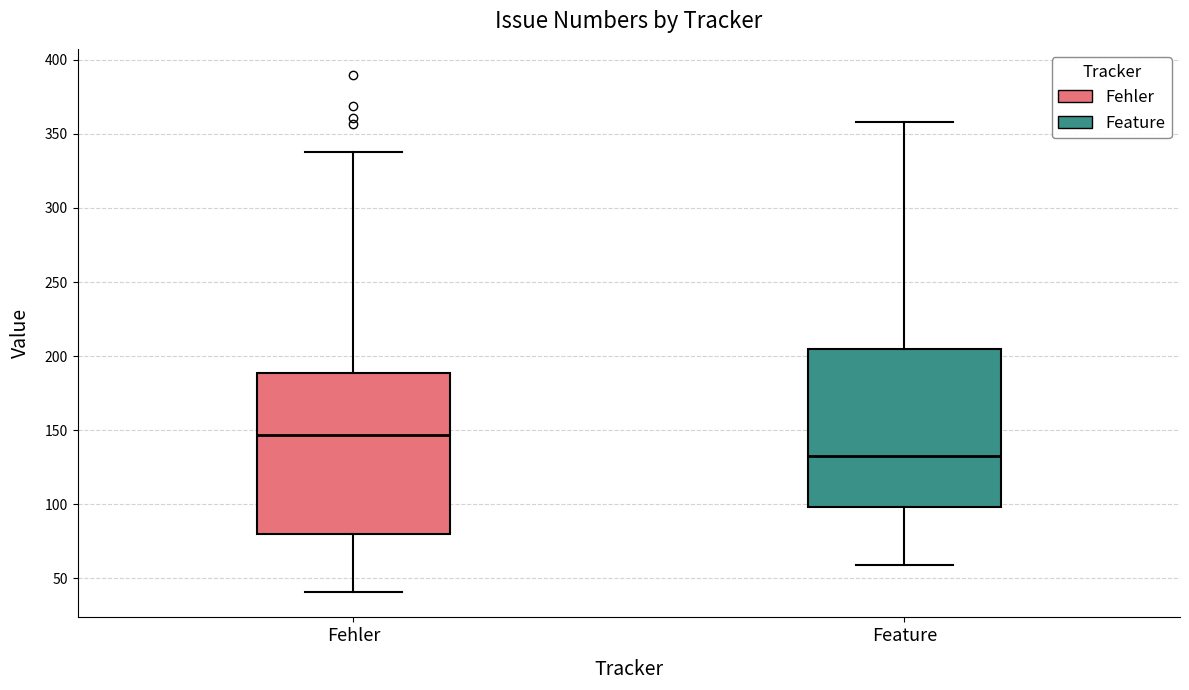

Where is the lower edge of the box for Feature on the y-axis? The values are not printed on the chart, so give them approximately, as read against the axis.

100